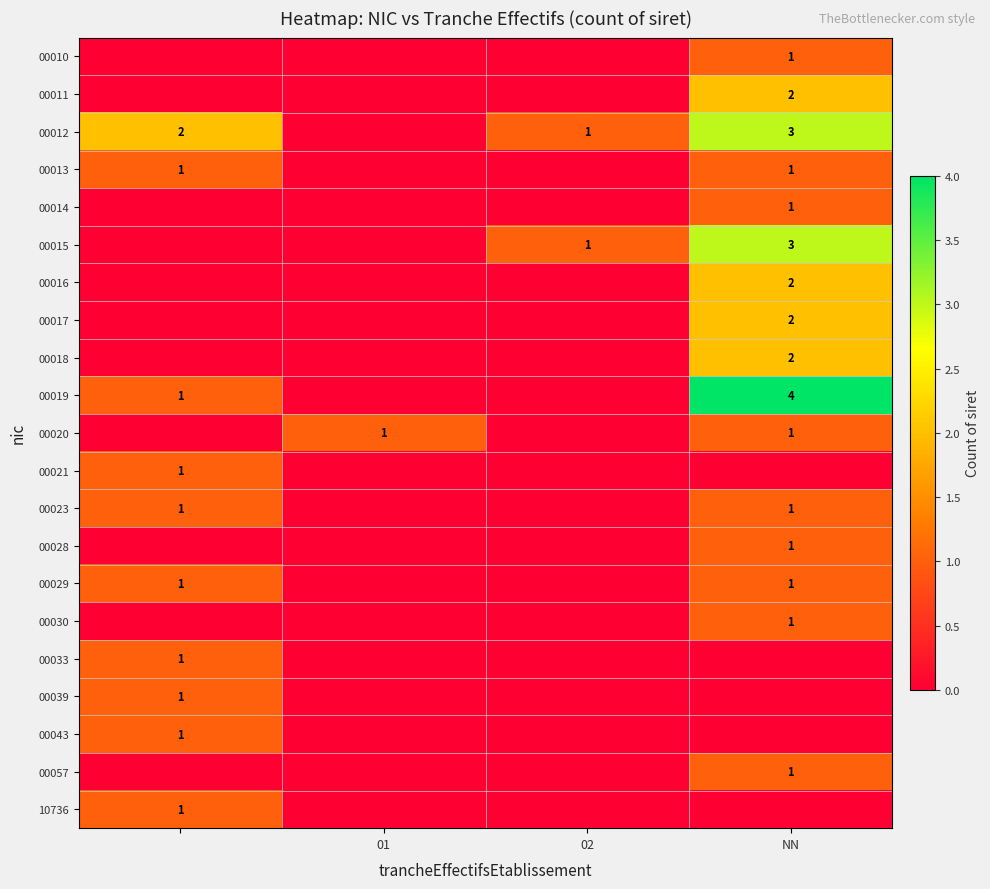

True or false: 00023 has a value of 1 at NN.

True